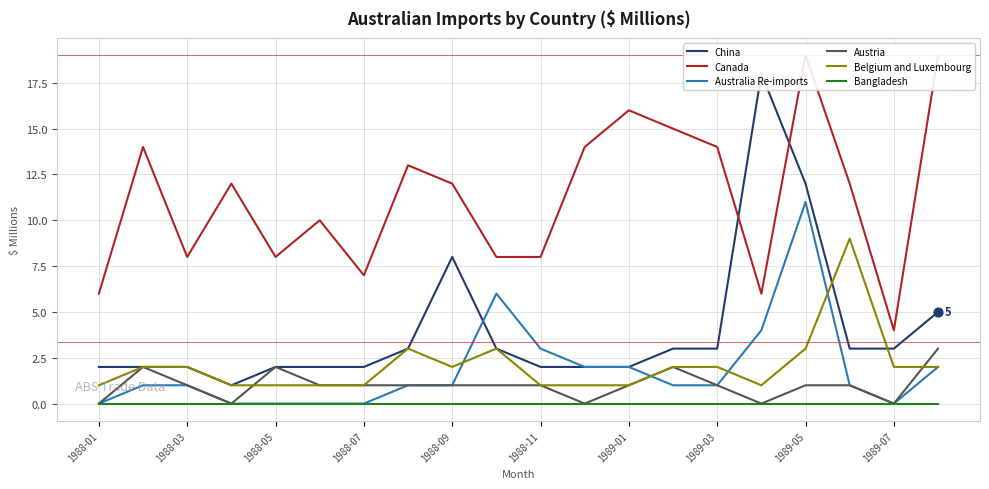

True or false: Austria has a value of 1 at 1989-01.

True